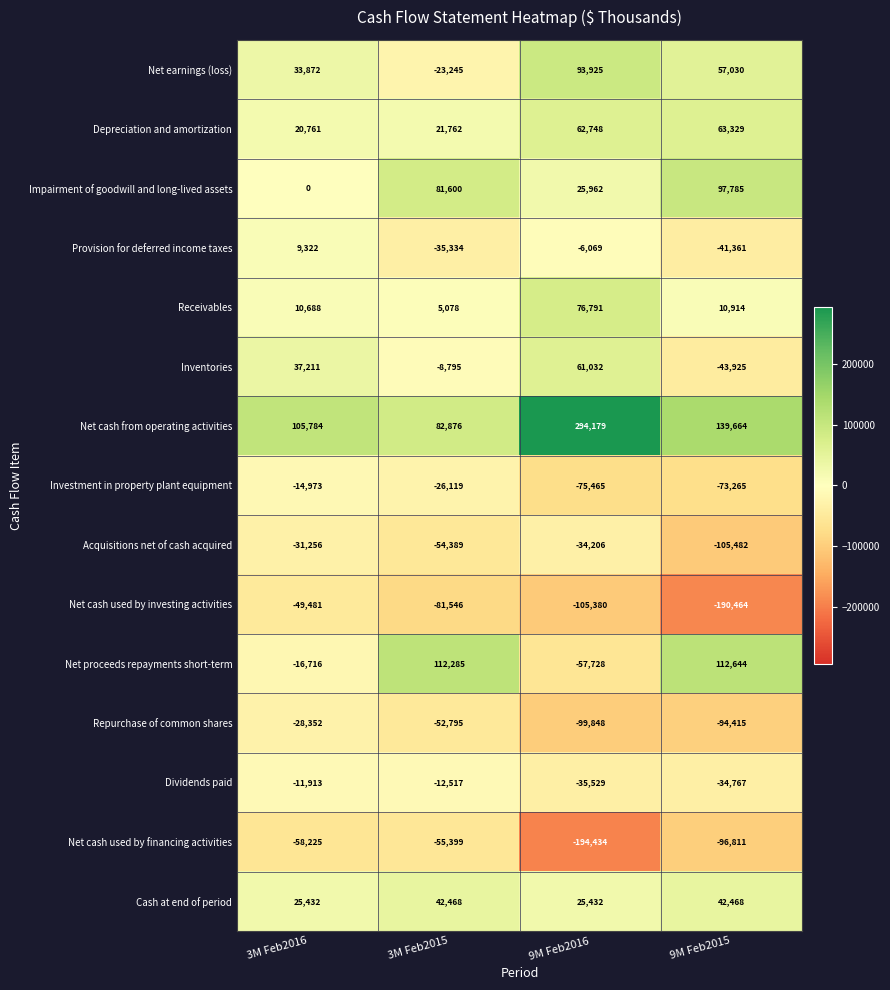

The value of Impairment of goodwill and long-lived assets at 3M Feb2016 is 0. True or false?

True